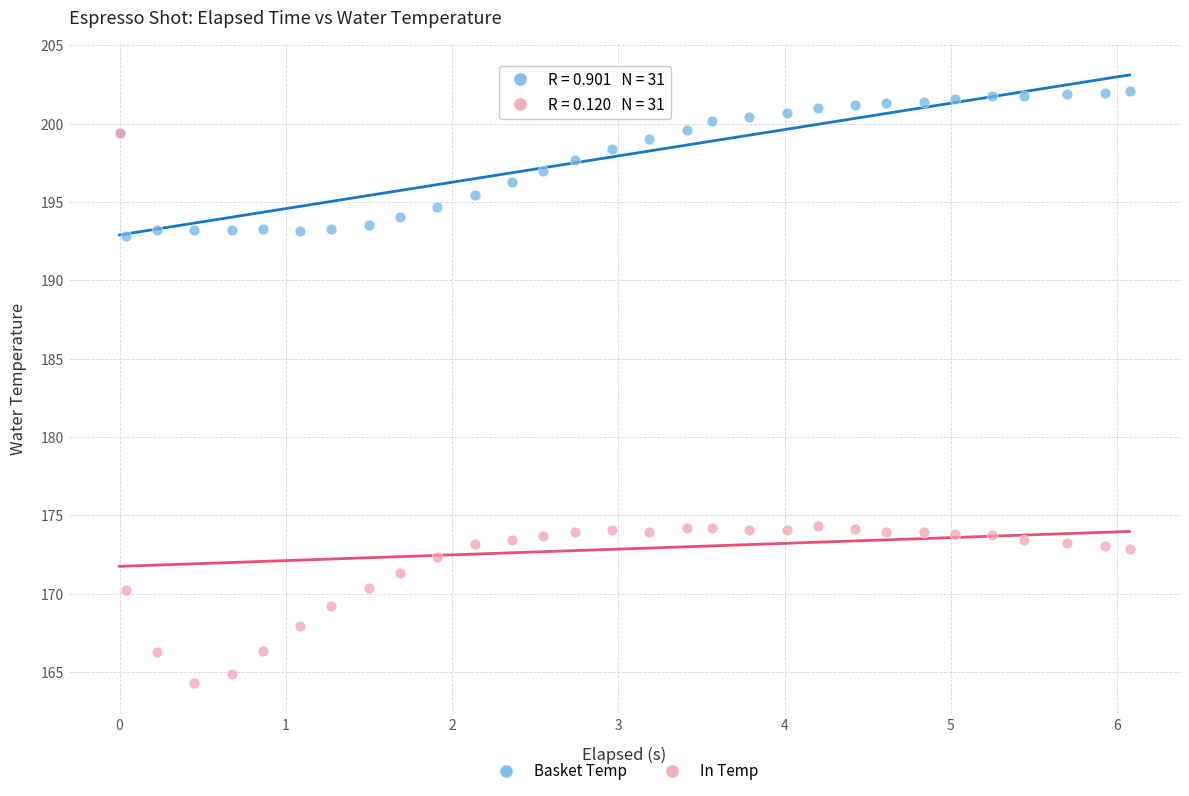

Which series contains the highest Y value?

Basket Temp